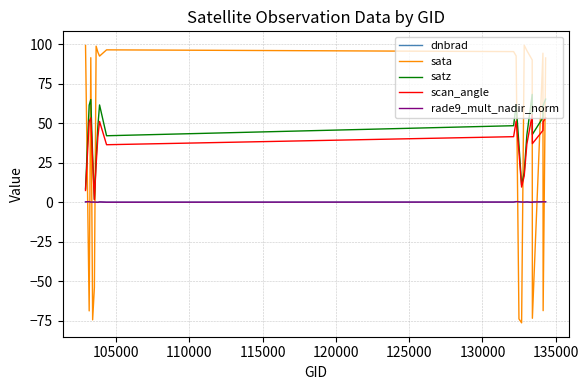

What is the difference between the second highest and minimum values in the sata series?

175.6